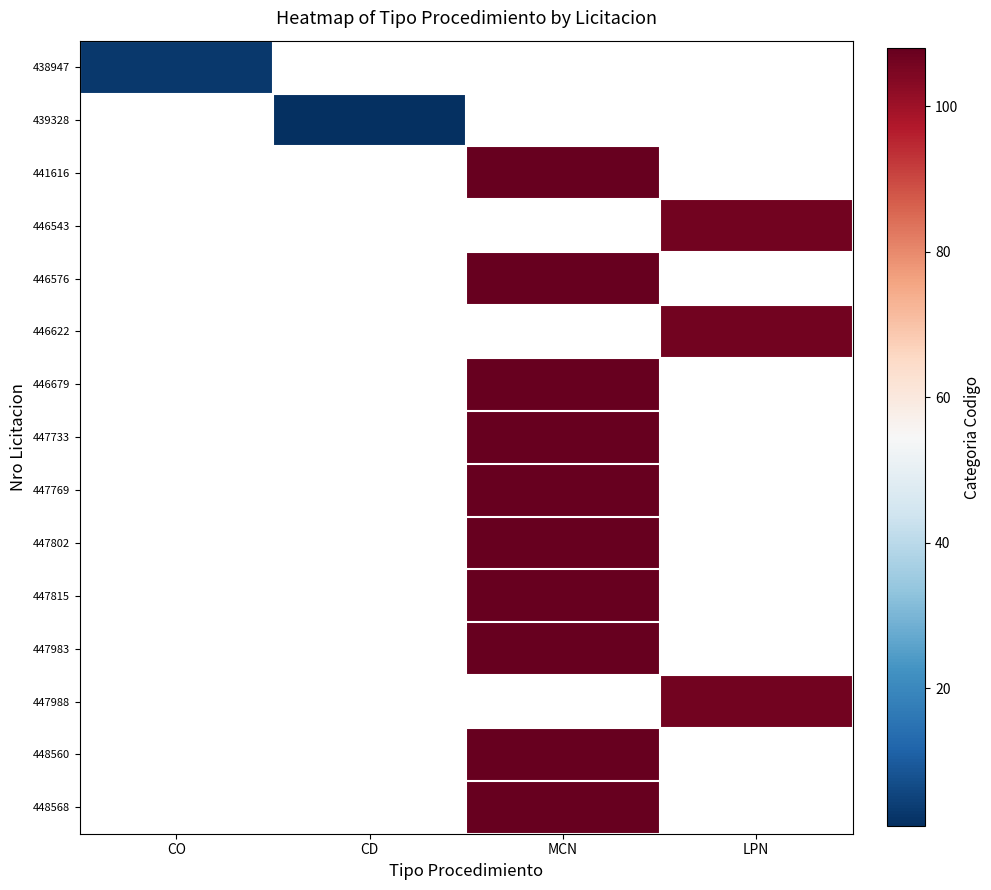

How many positive values does the 446622 series have?

1